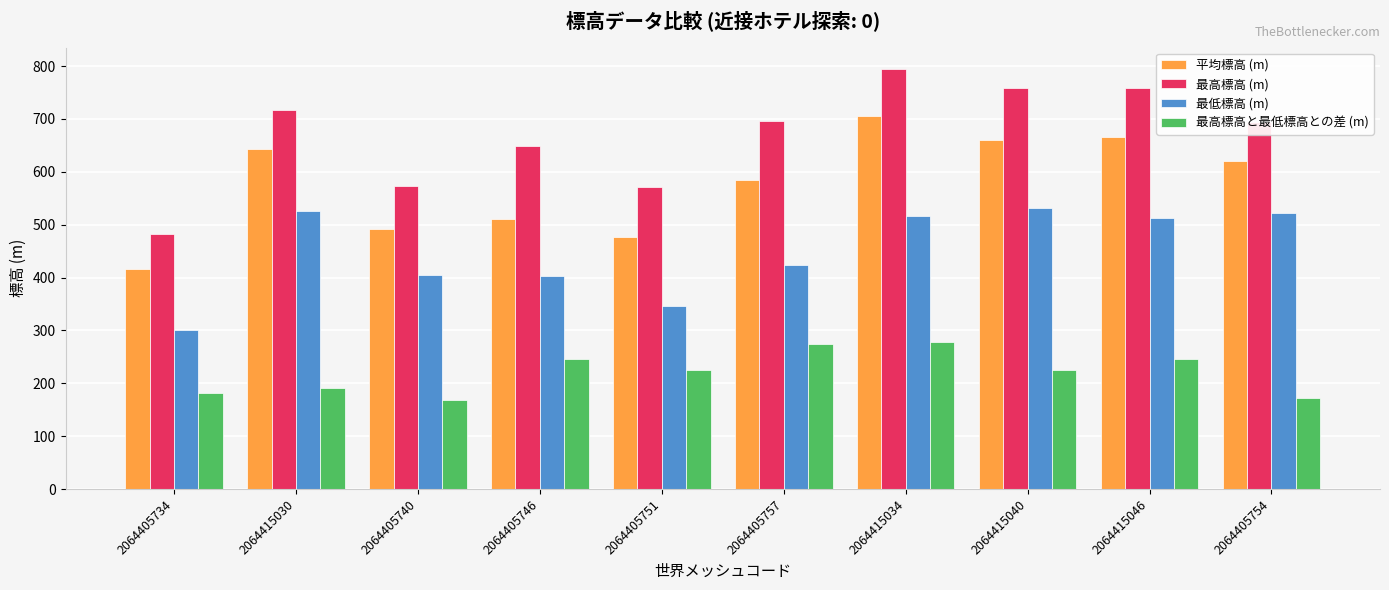

Rank the series at 2064405734 from lowest to highest value.

最高標高と最低標高との差 (m), 最低標高 (m), 平均標高 (m), 最高標高 (m)